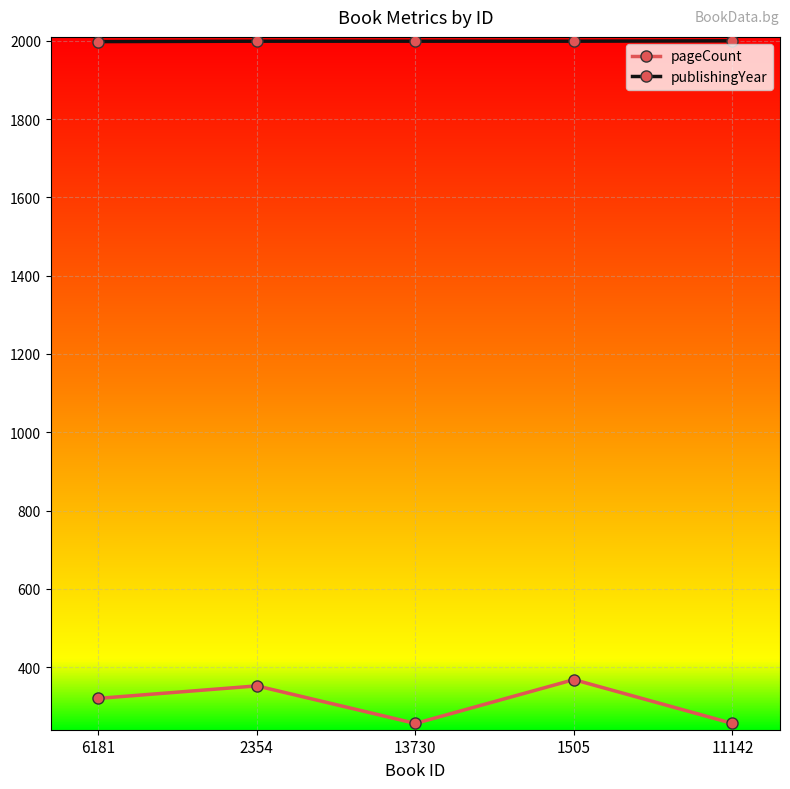

How many values in the publishingYear series are below 1999?

1